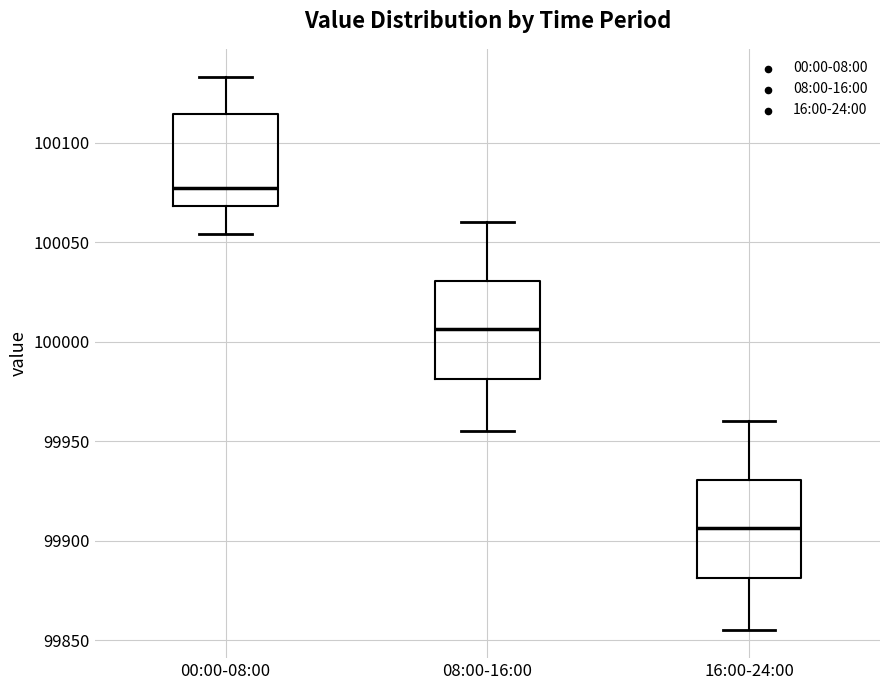

Reading left to right, read every box against the y-axis: the position of its median line, the range the box covers, and the ends of its whiskers. The values are not printed on the chart, so give them approximately, as read against the axis.

00:00-08:00: median 100075, box 100070 to 100115, whiskers 100055 to 100135
08:00-16:00: median 100005, box 99980 to 100030, whiskers 99955 to 100060
16:00-24:00: median 99905, box 99880 to 99930, whiskers 99855 to 99960